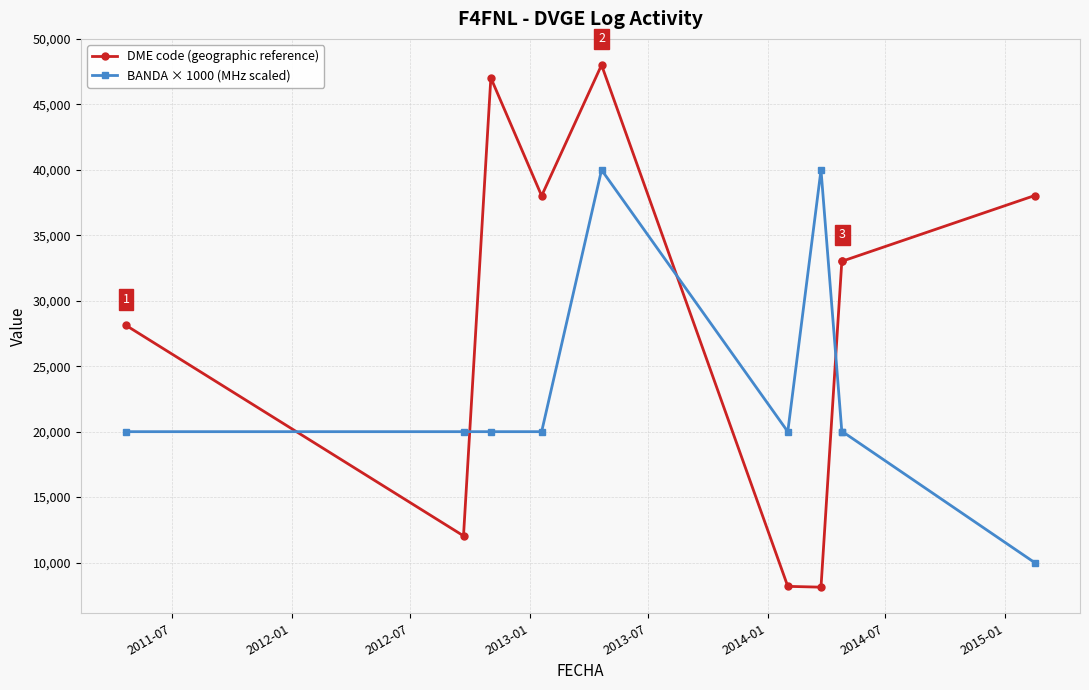

Count the number of data series in this chart.

2